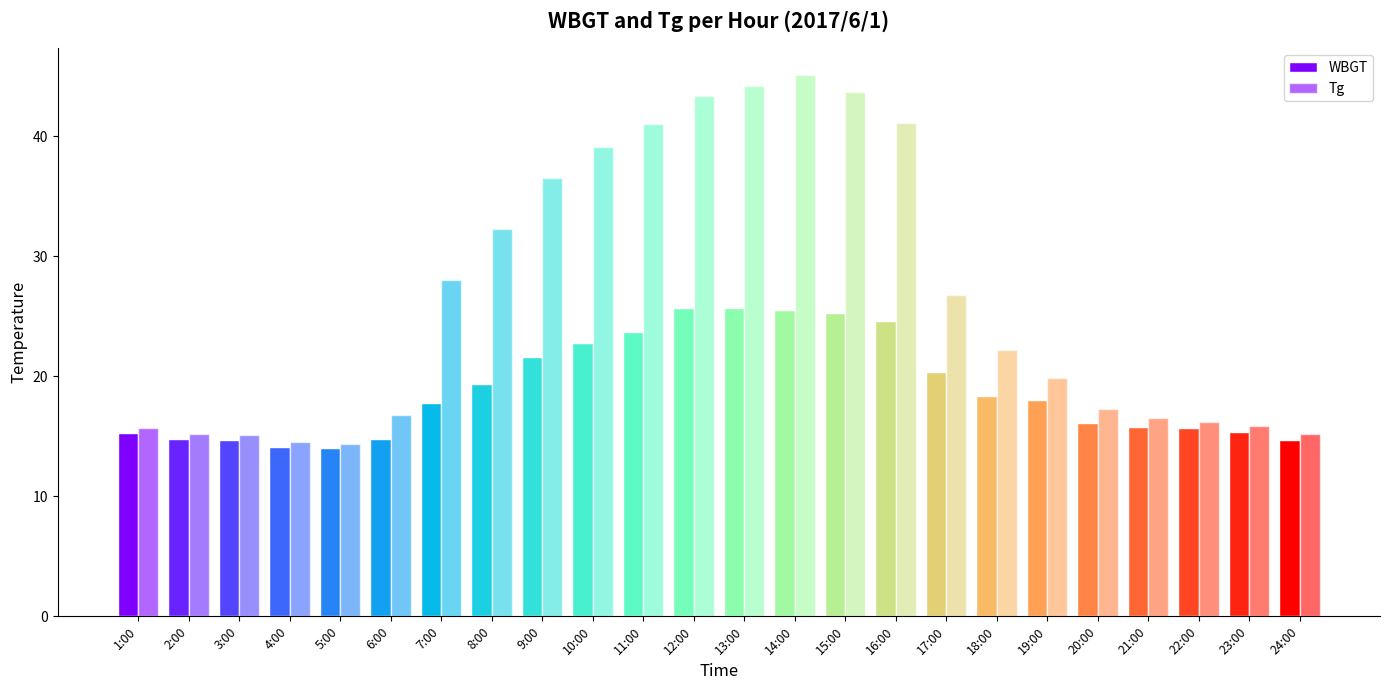

How many series are shown in this chart?

2